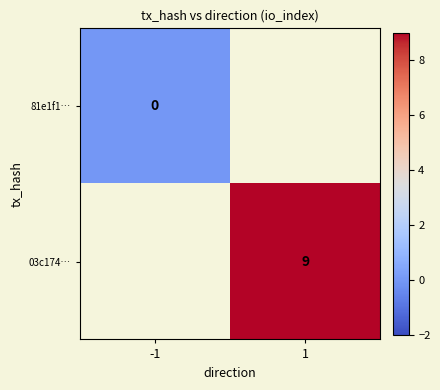

Is it true that 03c174… equals 14 at 1?

False